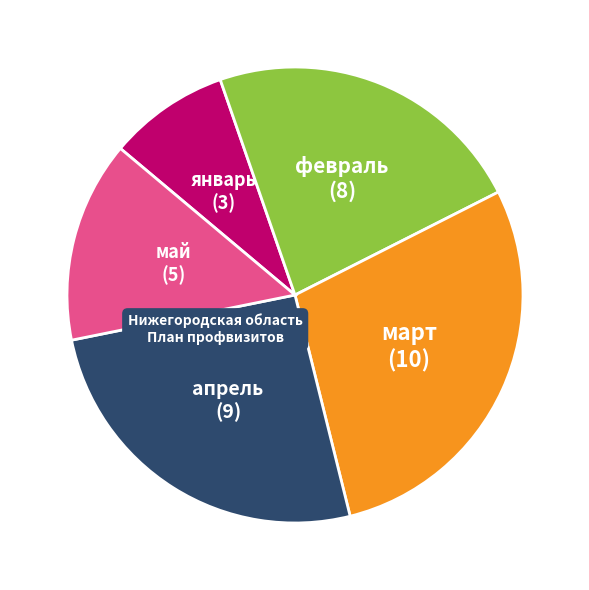

Is there any slice that represents more than half of the pie?

No